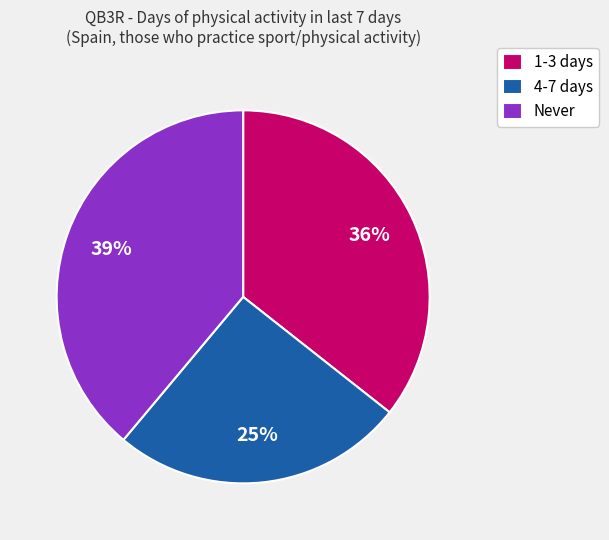

Combined, do Never and 1-3 days account for over 50%?

Yes